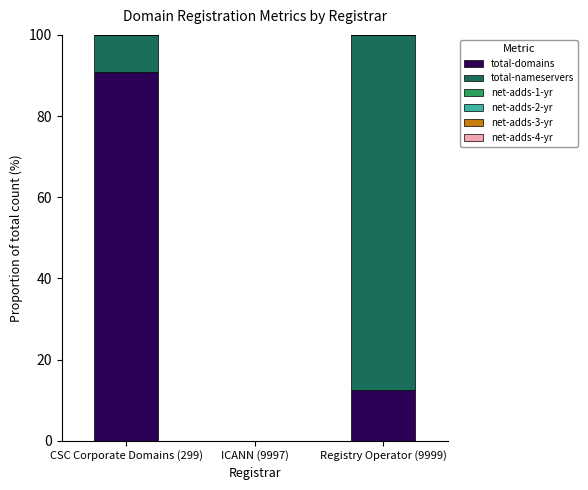

Is it true that total-domains equals 90.9 at CSC Corporate Domains (299)?

True